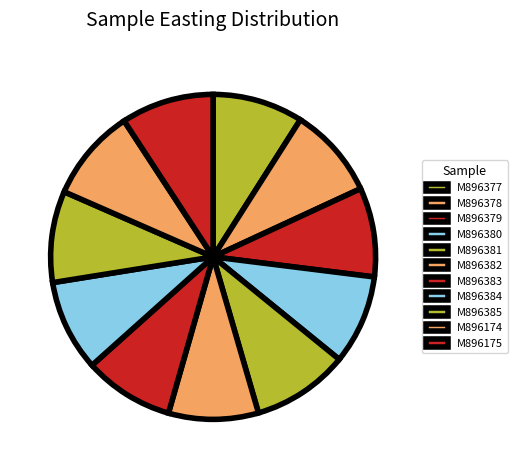

How many segments does this pie chart have?

11